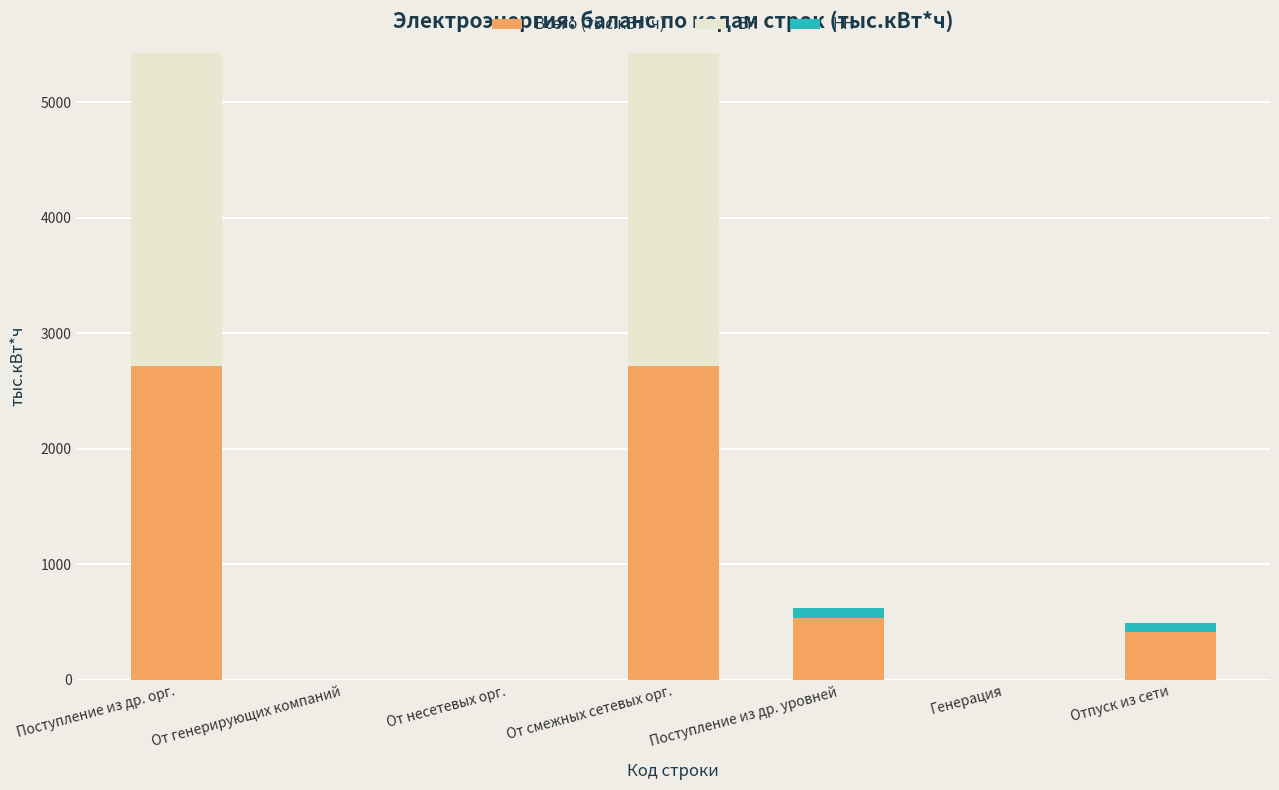

What is the total value across all series at От смежных сетевых орг.?

5430.1